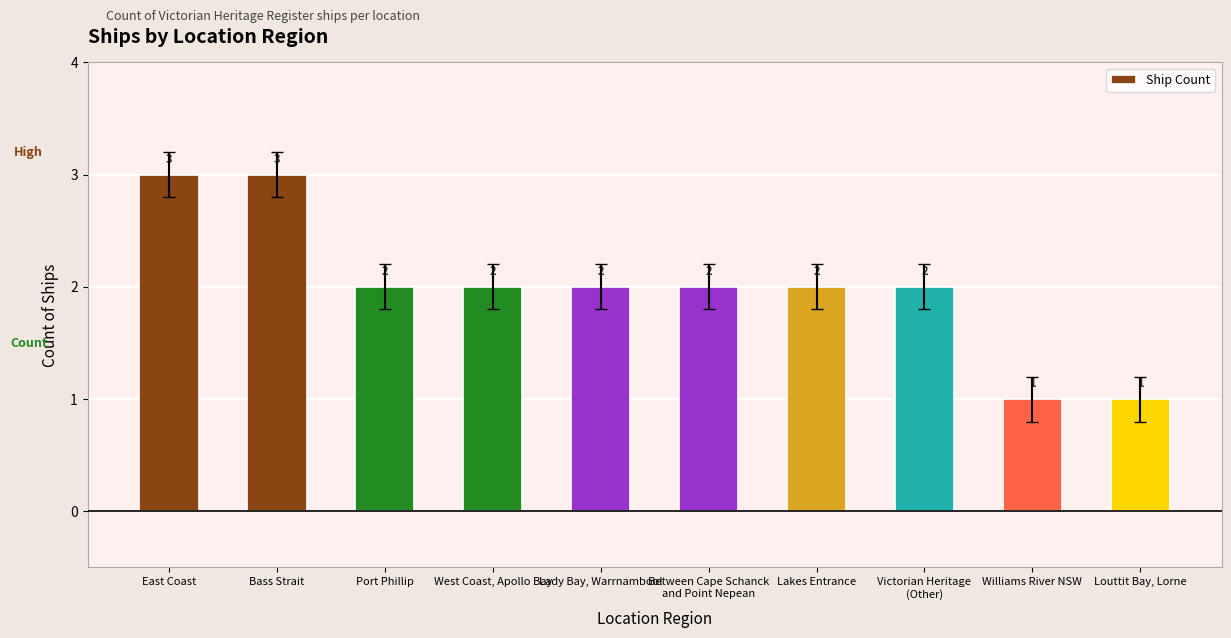

What is the sum of all values?

20